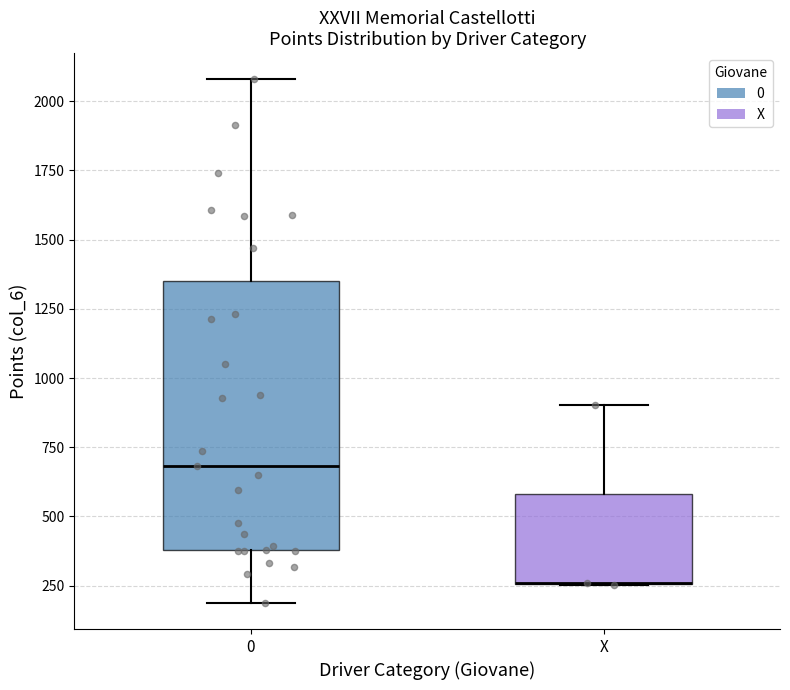

Reading left to right, read every box against the y-axis: the position of its median line, the range the box covers, and the ends of its whiskers. The values are not printed on the chart, so give them approximately, as read against the axis.

0: median 700, box 400 to 1350, whiskers 200 to 2100
X: median 250 (drawn on the box's lower edge), box 250 to 600, whiskers 250 to 900